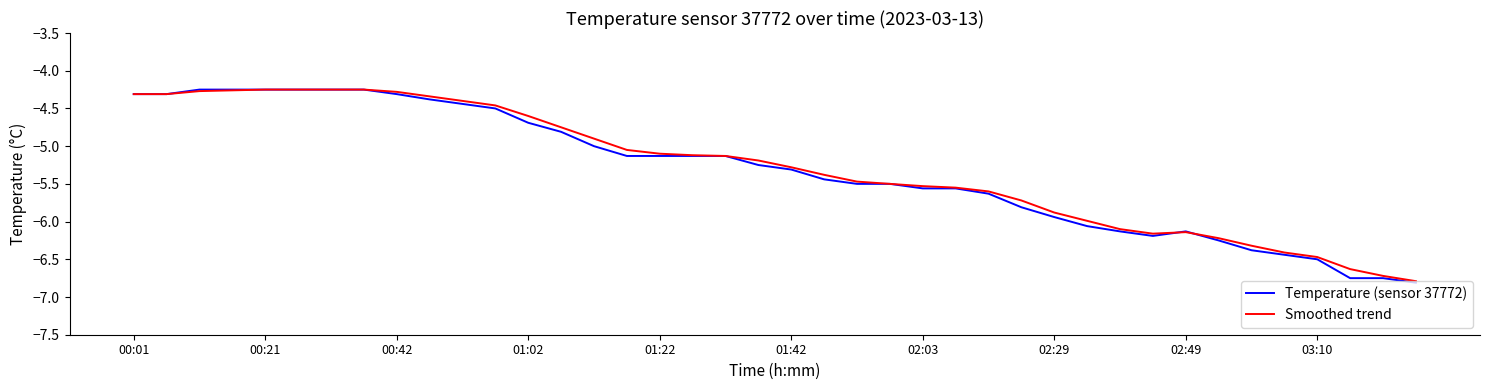

What are all the series names shown in the legend?

Temperature (sensor 37772), Smoothed trend